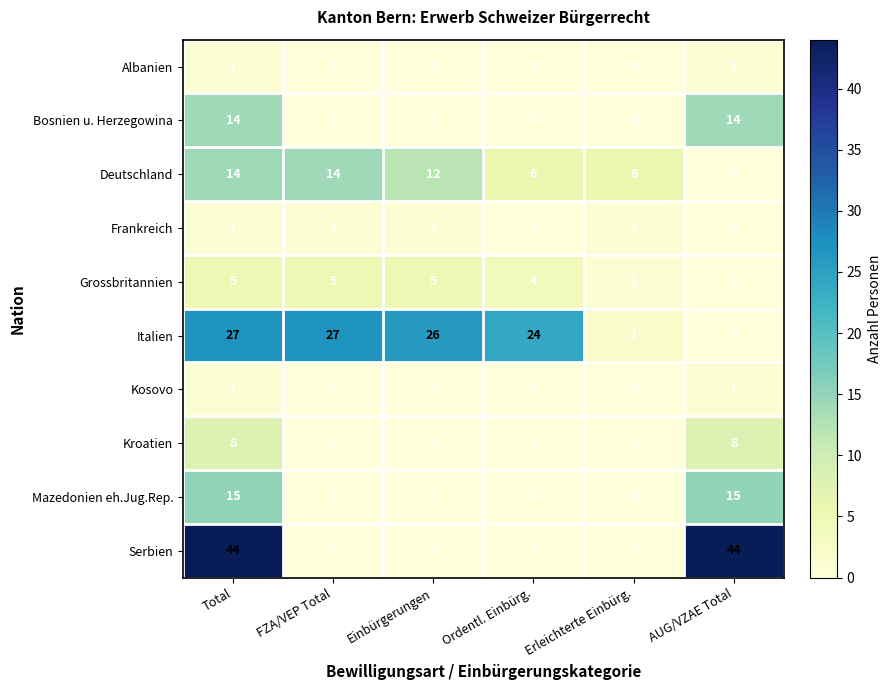

What is the sum of all Serbien values?

88